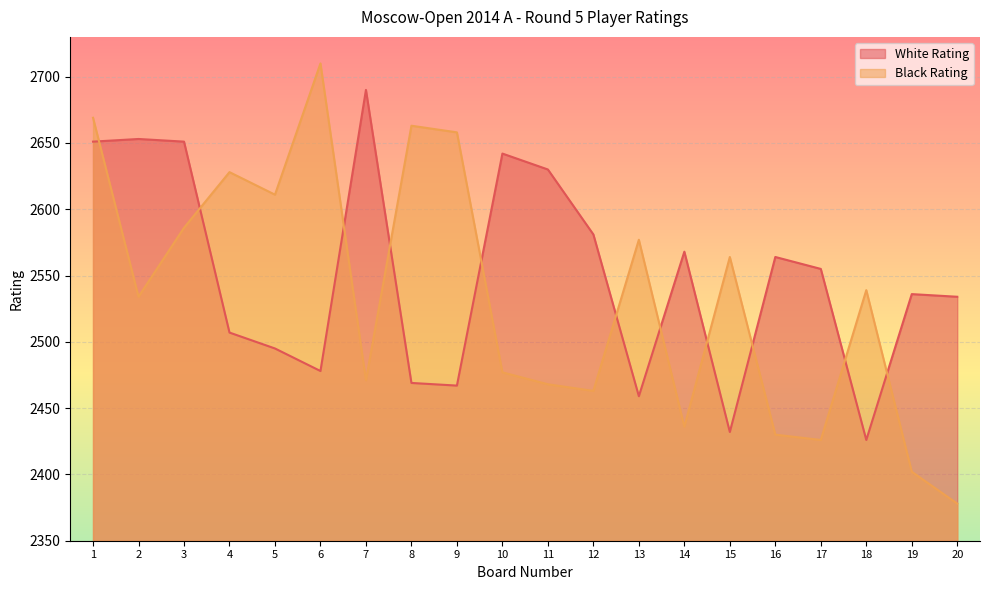

True or false: White Rating has more than 2 points higher than both neighbors.

True